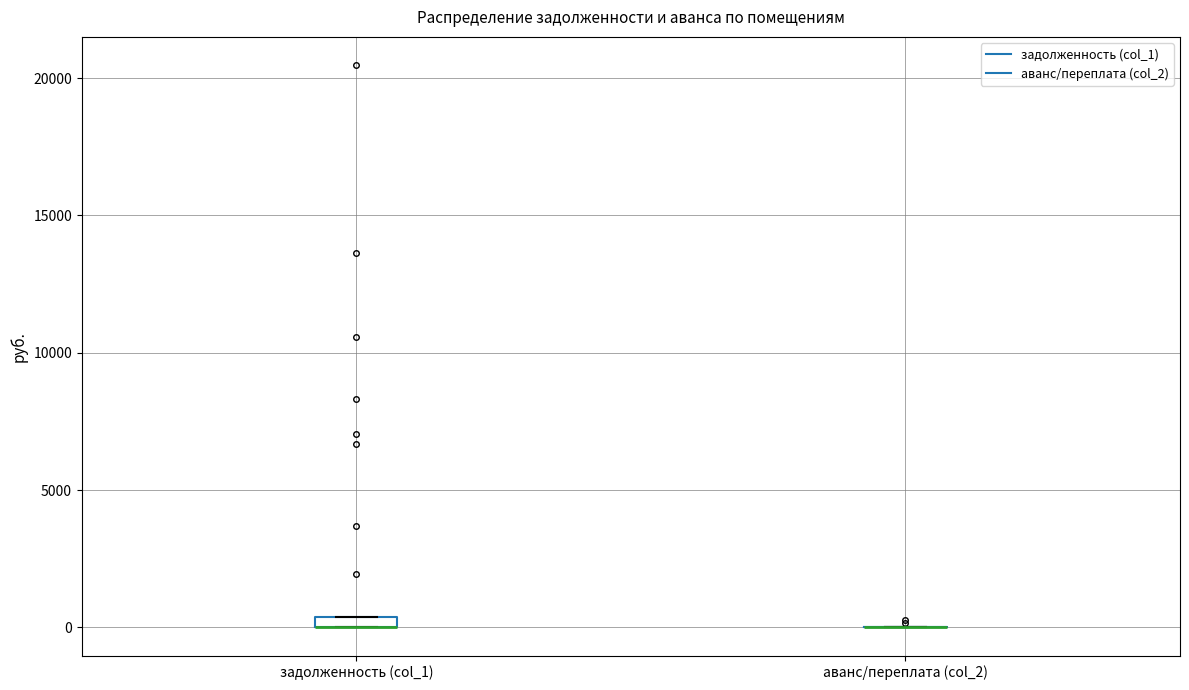

Where is the upper edge of the box for задолженность (col_1) on the y-axis? The values are not printed on the chart, so give them approximately, as read against the axis.

500